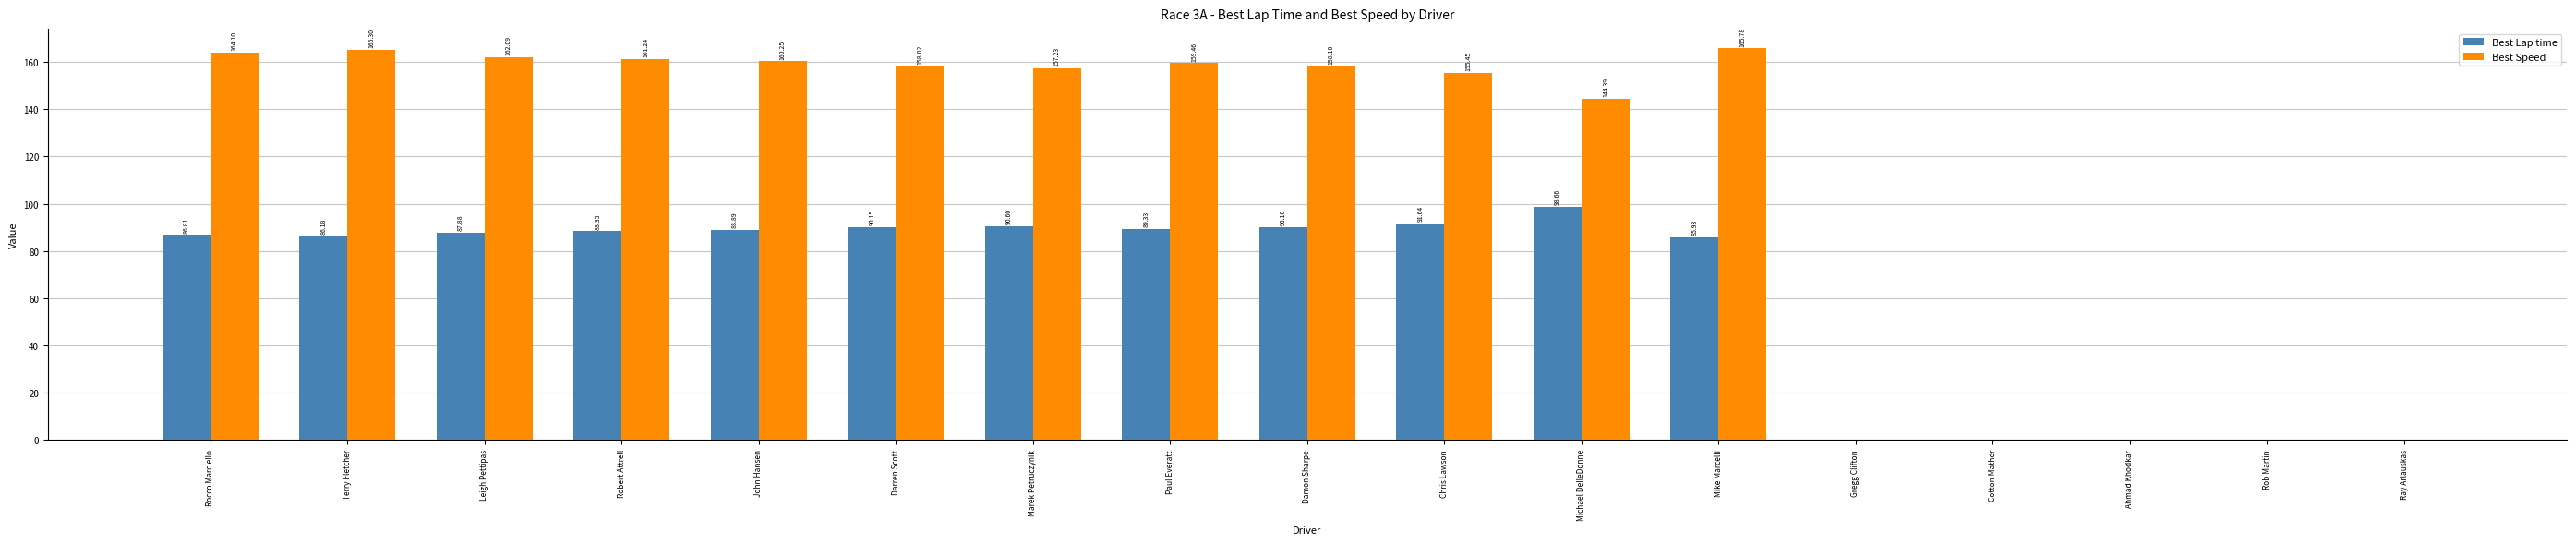

Where is Best Speed nearest to the value 82?

Michael DelleDonne